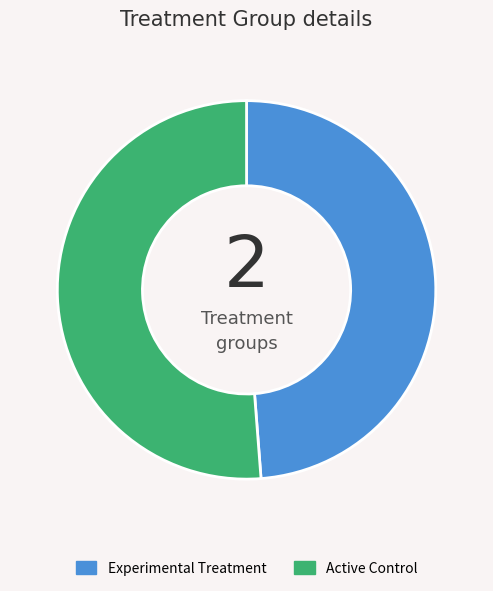

Combined, do Active Control and Experimental Treatment account for over 50%?

Yes